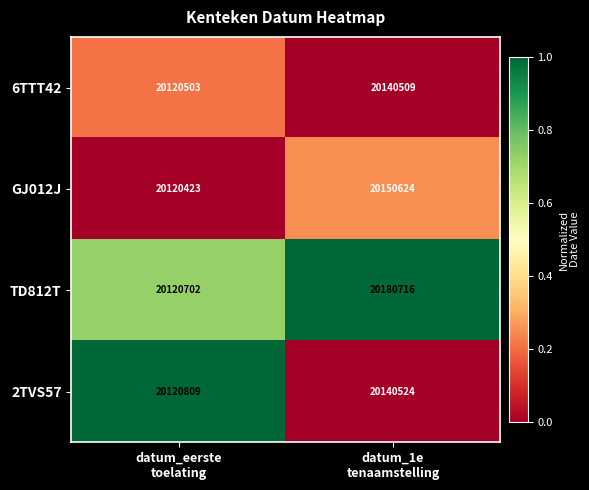

What is the average value of the TD812T series?

20150709